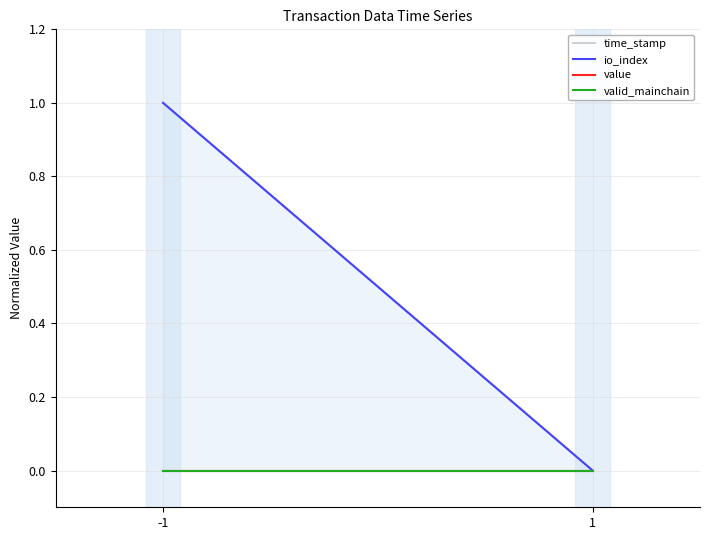

What is the sum of all time_stamp values?

1